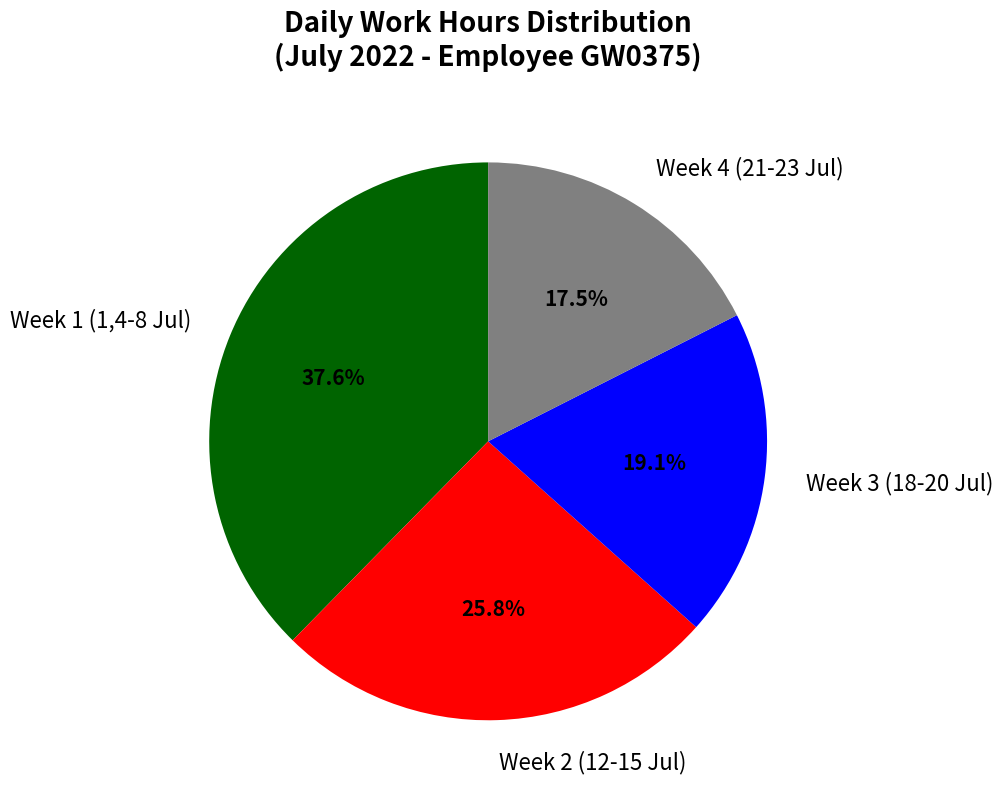

Which category has the biggest portion of the pie?

Week 1 (1,4-8 Jul)